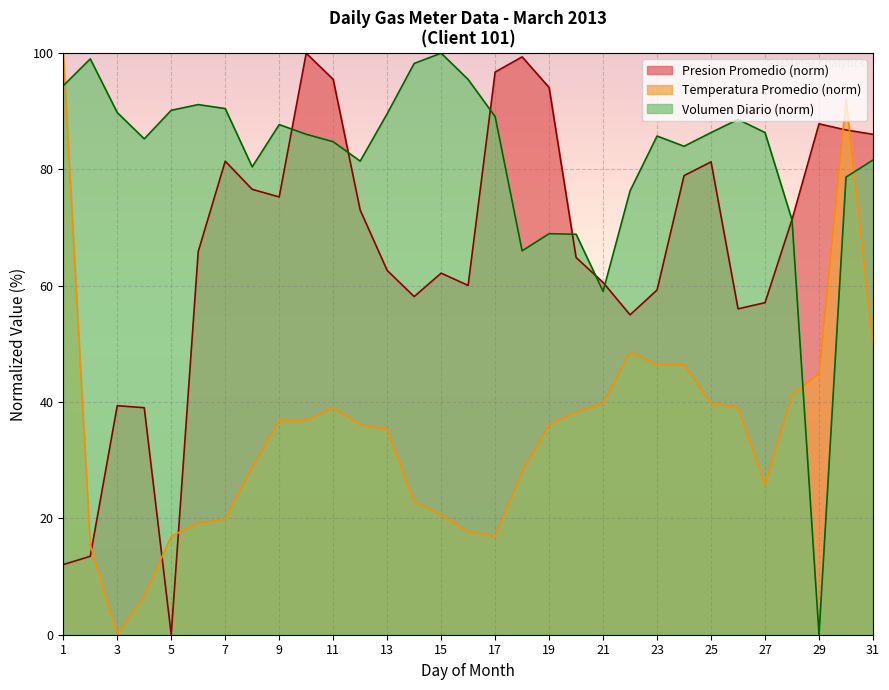

How many interior local peaks does the Presion Promedio series have?

7